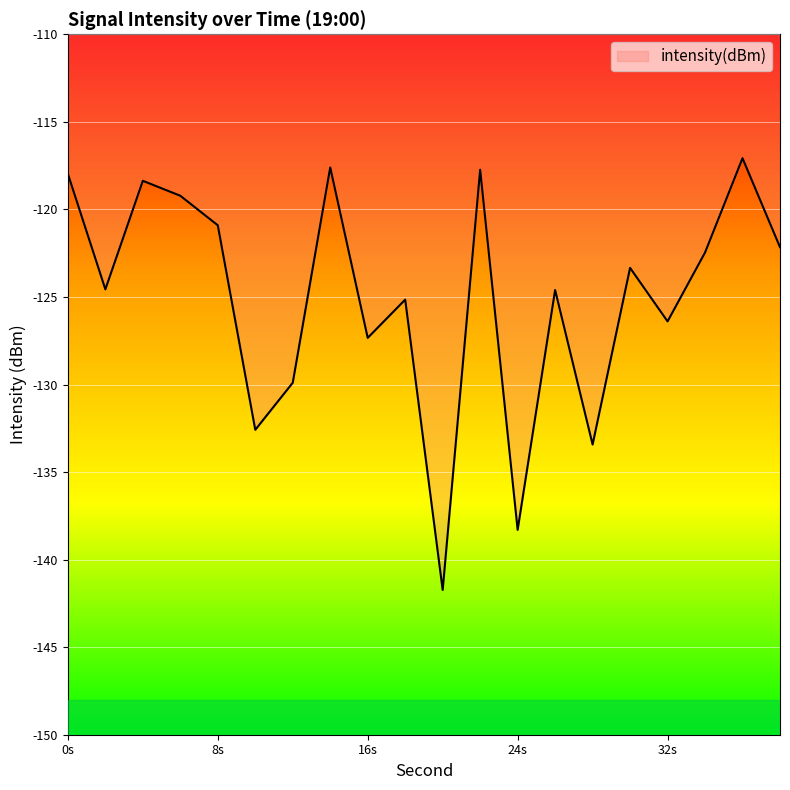

What is the difference between the maximum and minimum values?

24.7